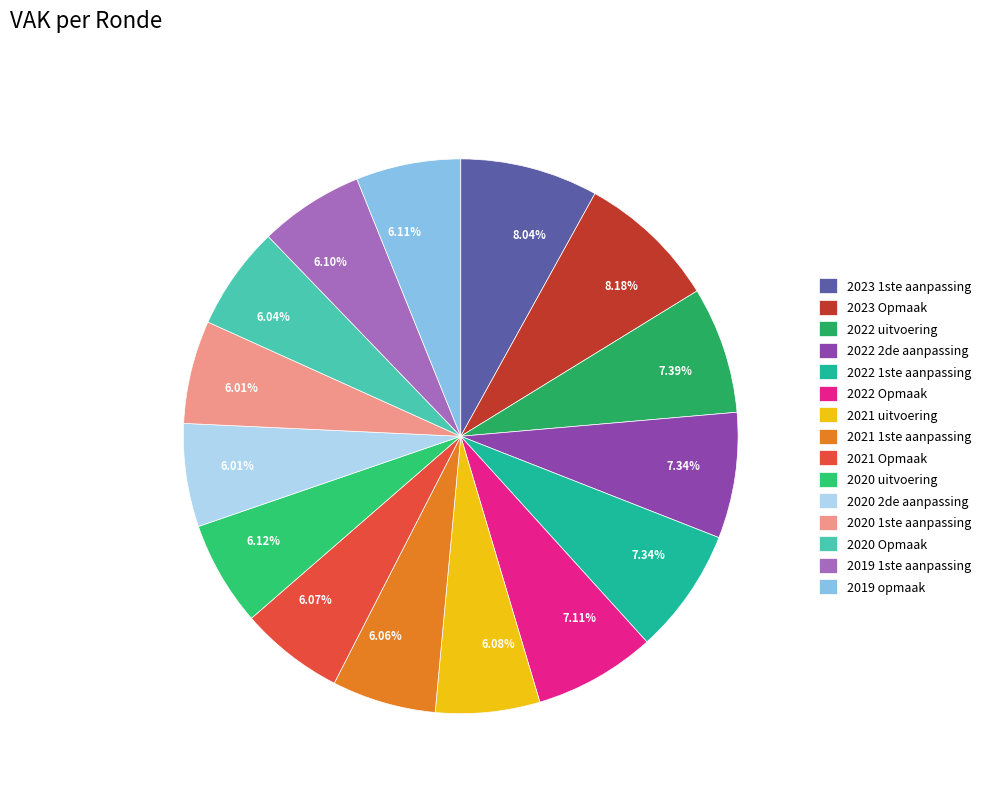

How many segments does this pie chart have?

15